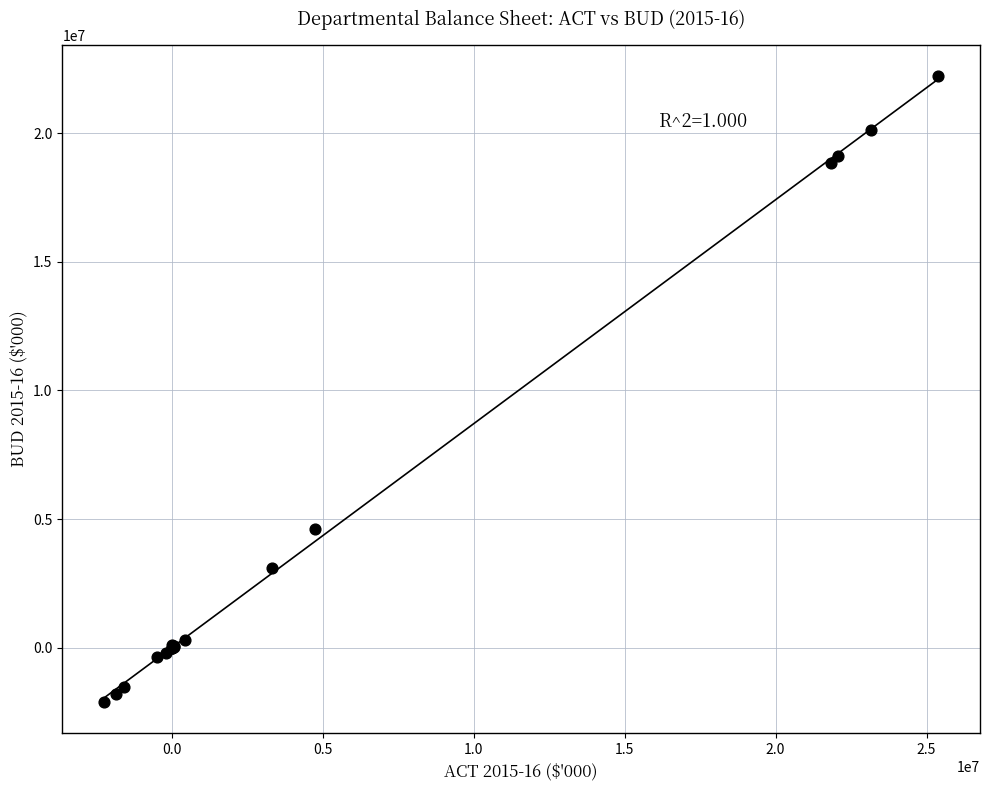

What Y value in the scatter plot is closest to 10059000?

4624461.3